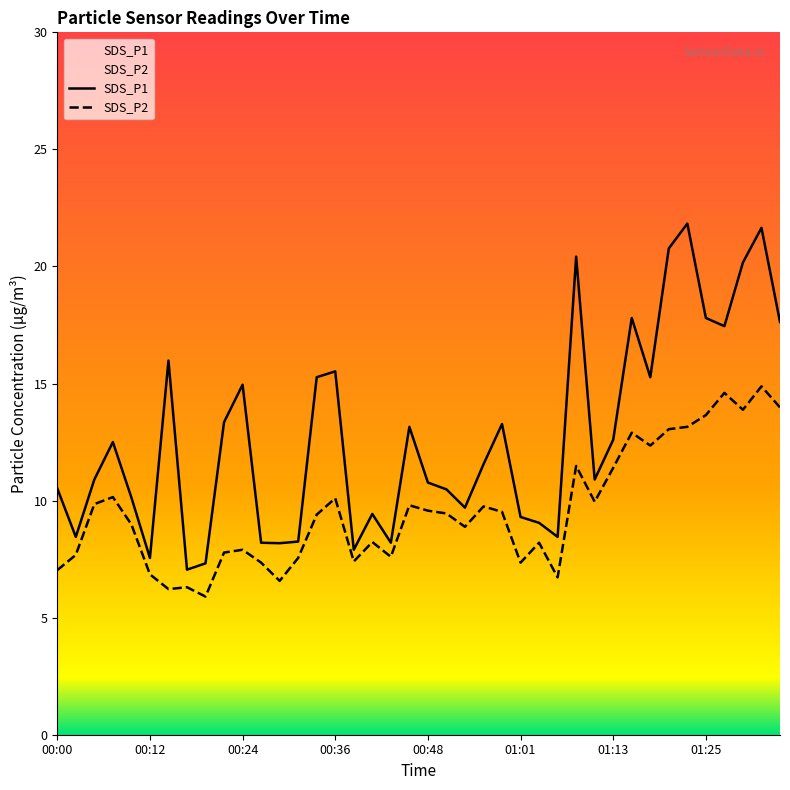

List the series in order of their overall mean, lowest first.

SDS_P2, SDS_P1